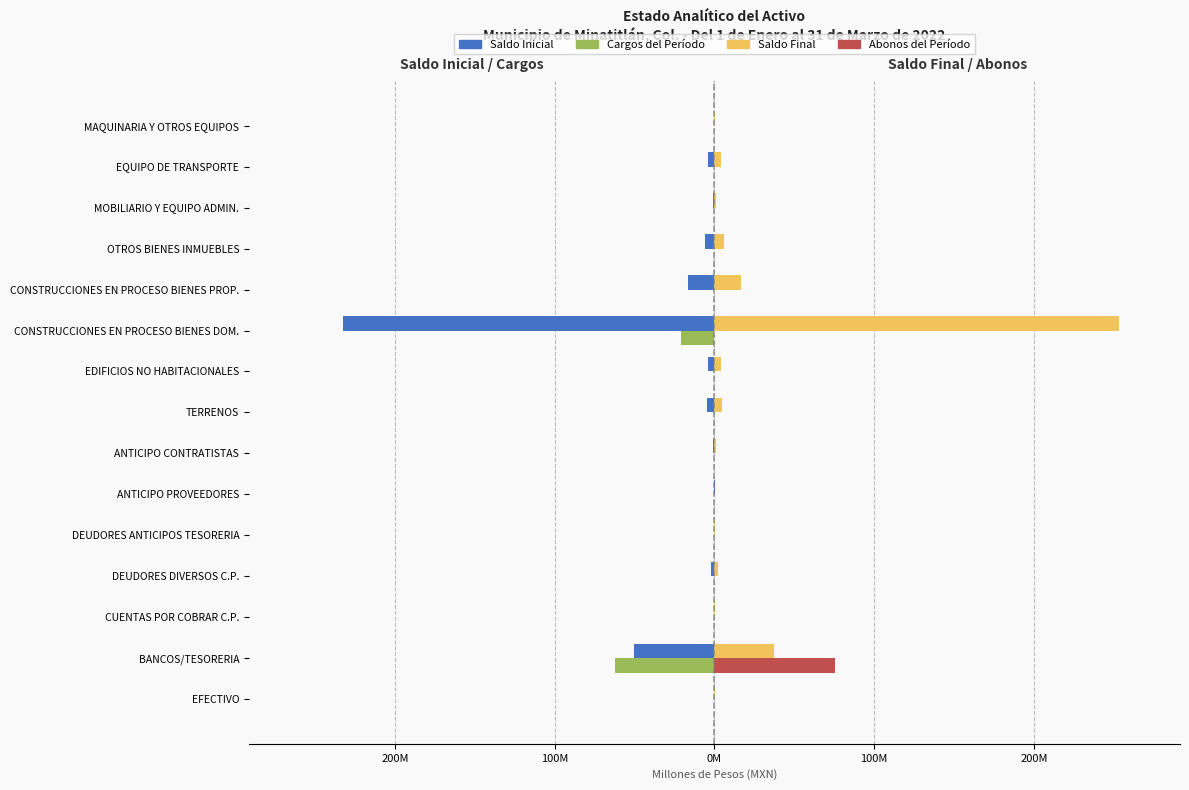

What is the greatest value displayed?

253.5